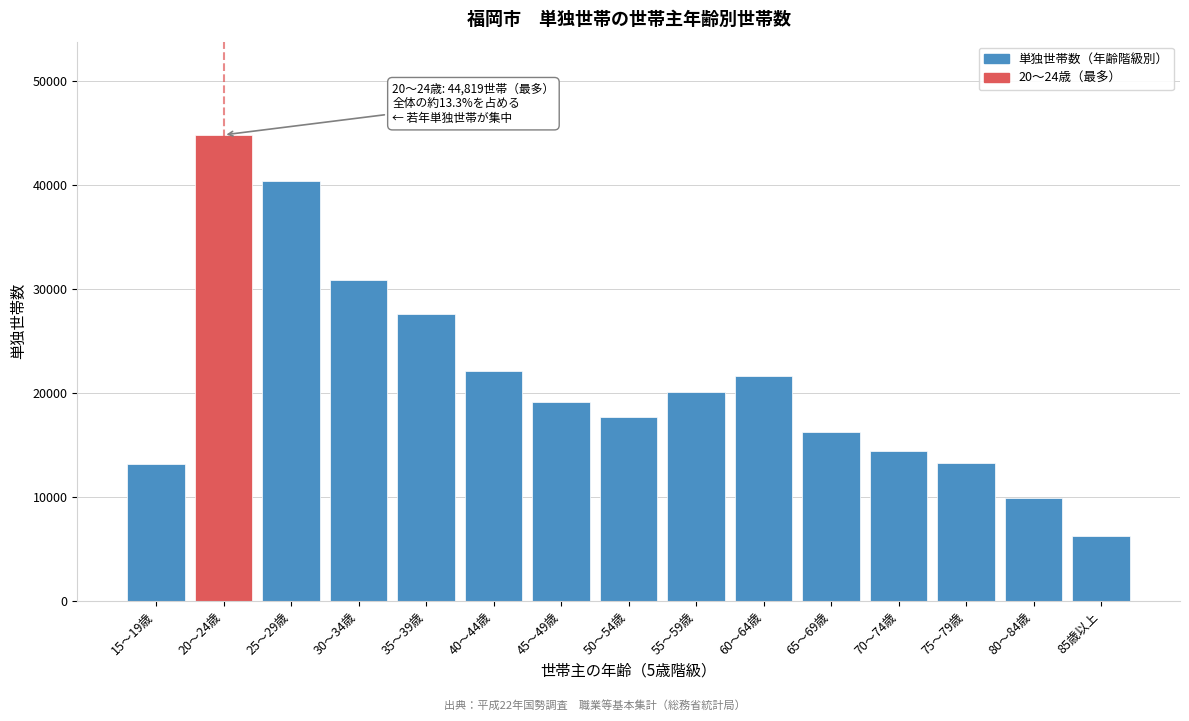

Which has a higher value, 35～39歳 or 25～29歳?

25～29歳